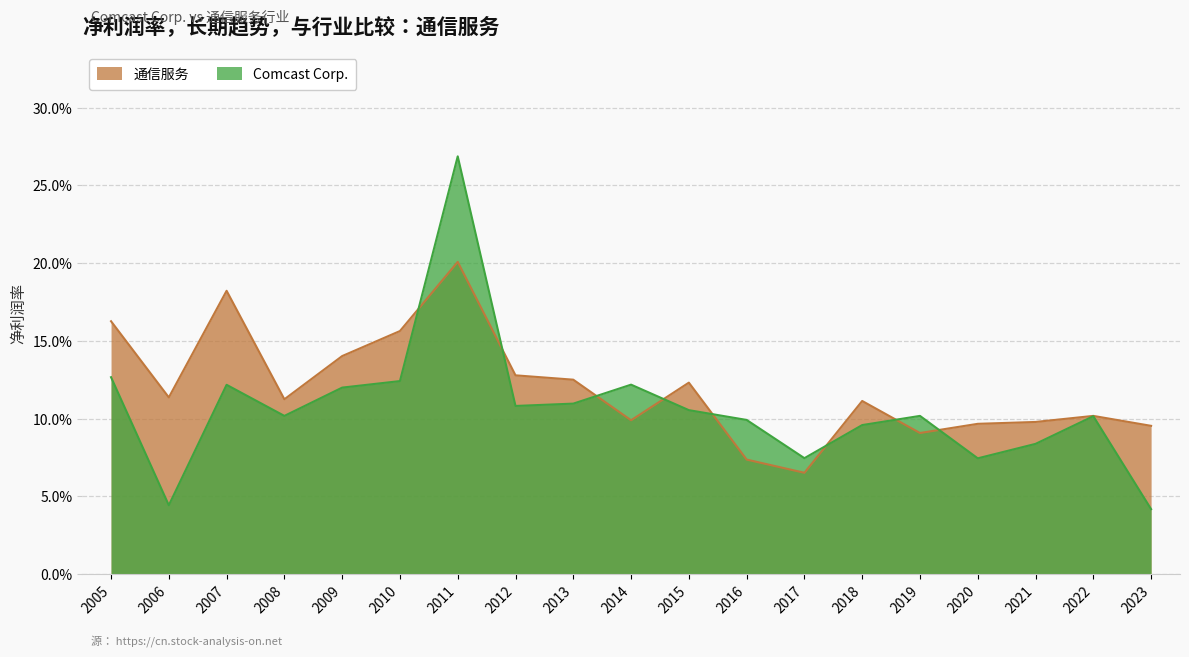

Which has a higher value, 2018 or 2023?

2018